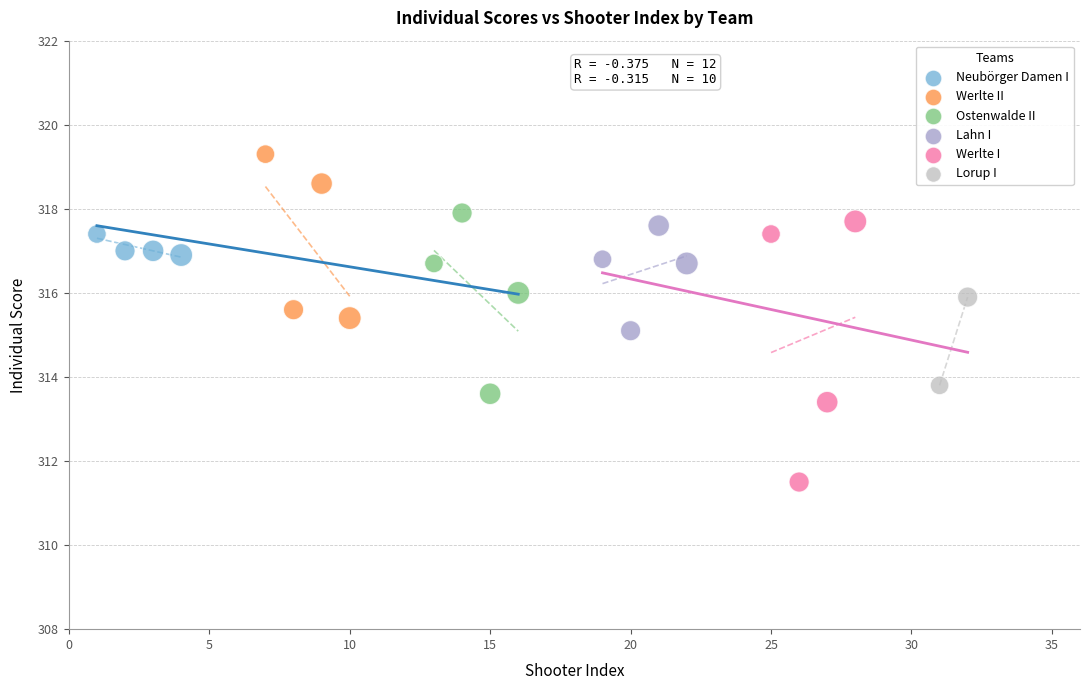

Which series contains the highest Y value?

Werlte II